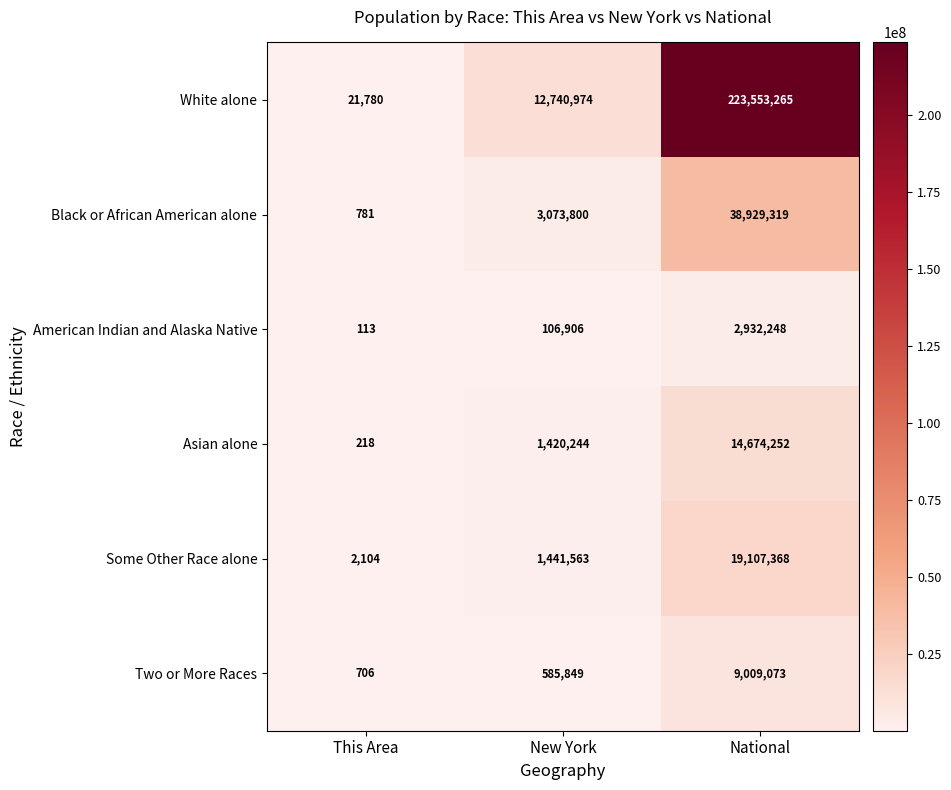

What is the difference between the American Indian and Alaska Native values at New York and This Area?

106793